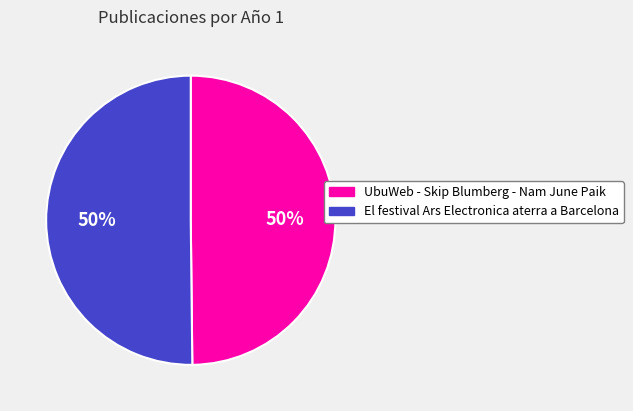

What is the ratio of the value at UbuWeb - Skip Blumberg - Nam June Paik to the value at El festival Ars Electronica aterra a Barcelona?

1.0